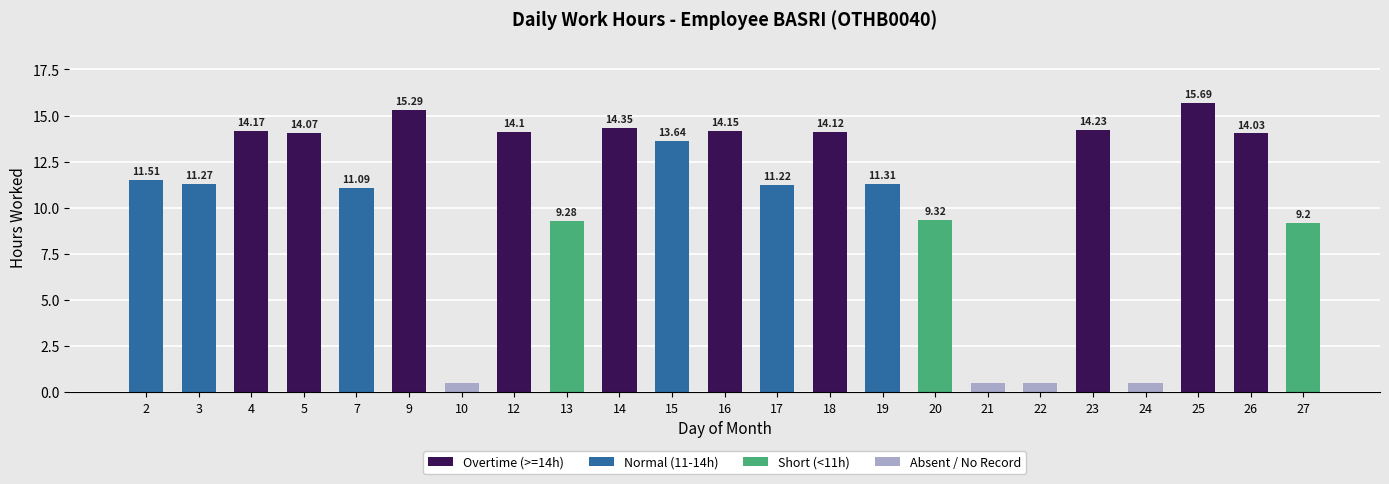

What is the sum of the Overtime (>=14h) values at 25 and 4?

29.9